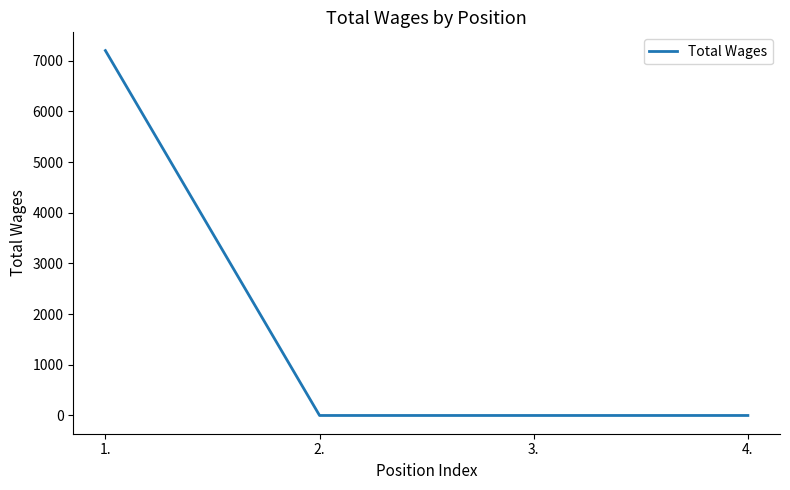

Between 1. and 2., which is larger?

1.